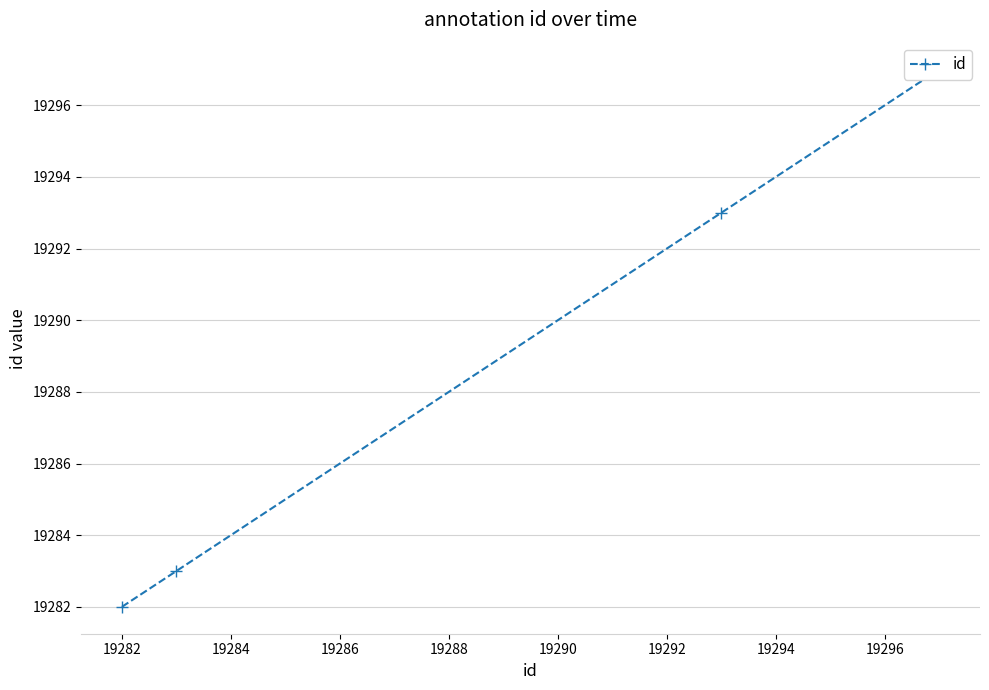

The chart shows a value of 32345 at 19282. True or false?

False